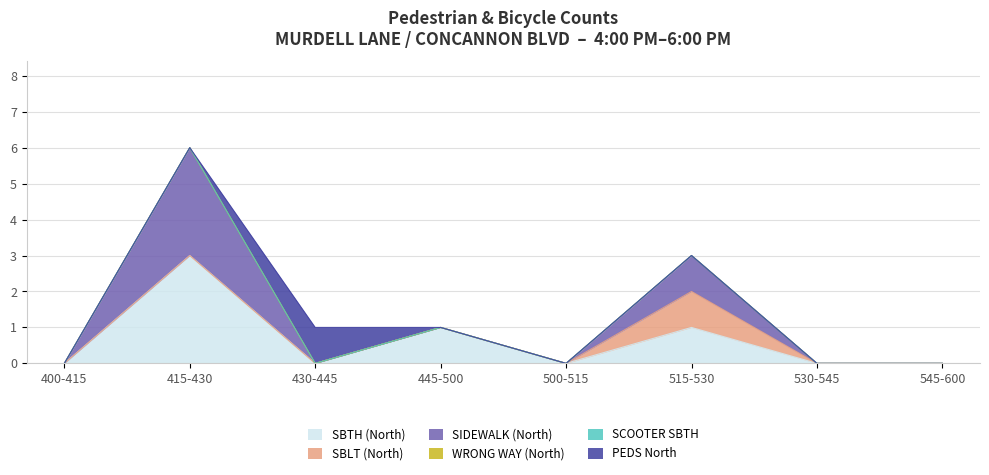

The value of SIDEWALK (North) at 515-530 is 1. True or false?

True